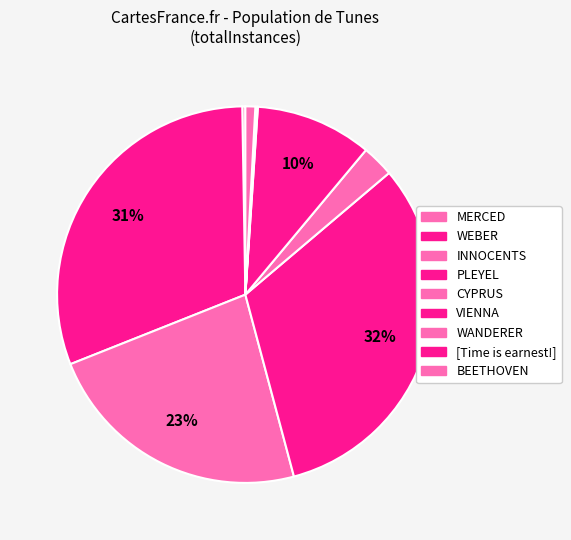

Does any single category account for the majority?

No